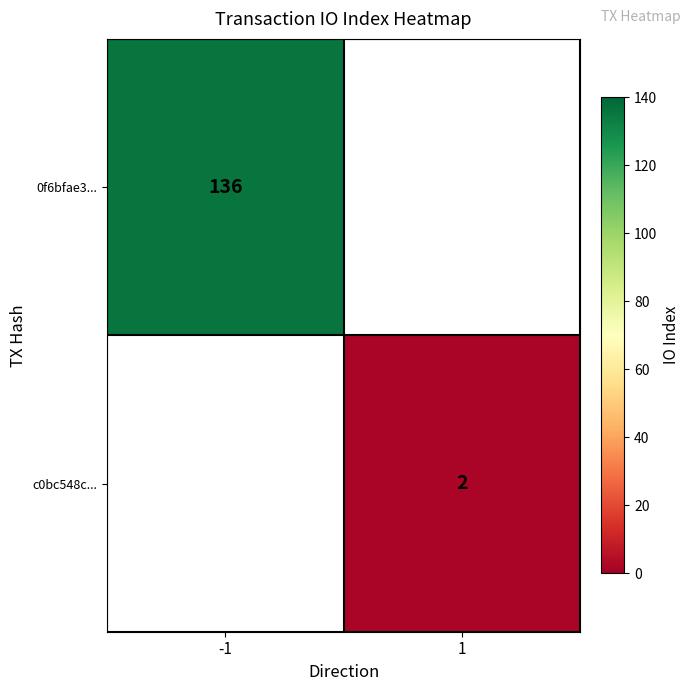

The value of c0bc548c... at 1 is 1.1. True or false?

False